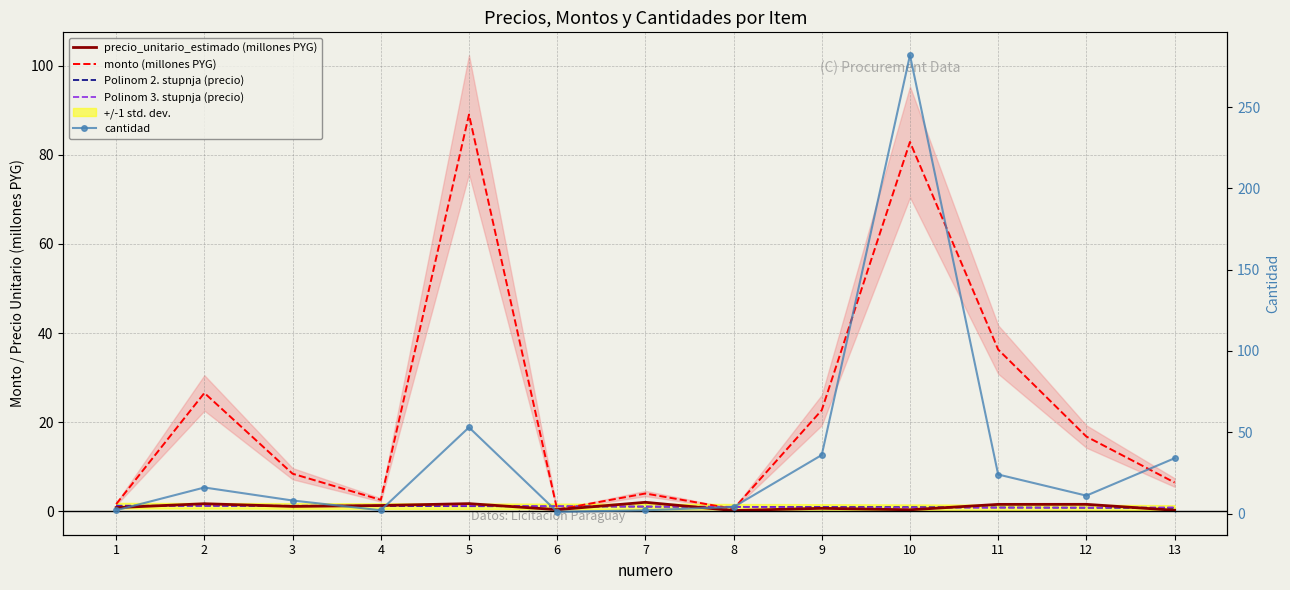

What is the spread (max minus min) of values at 9?

35.4